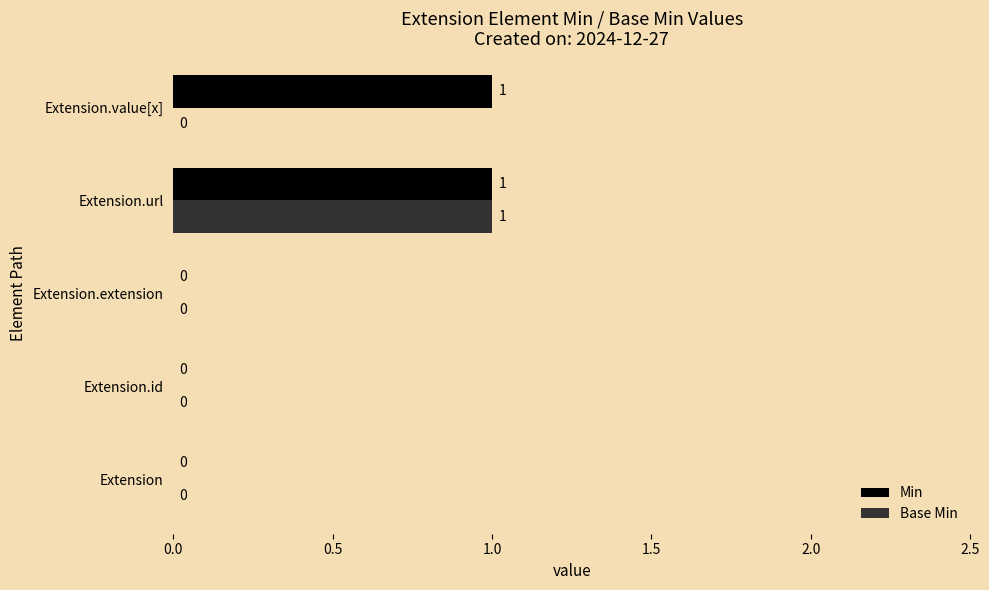

Is it true that Min equals 1 at Extension.value[x]?

True